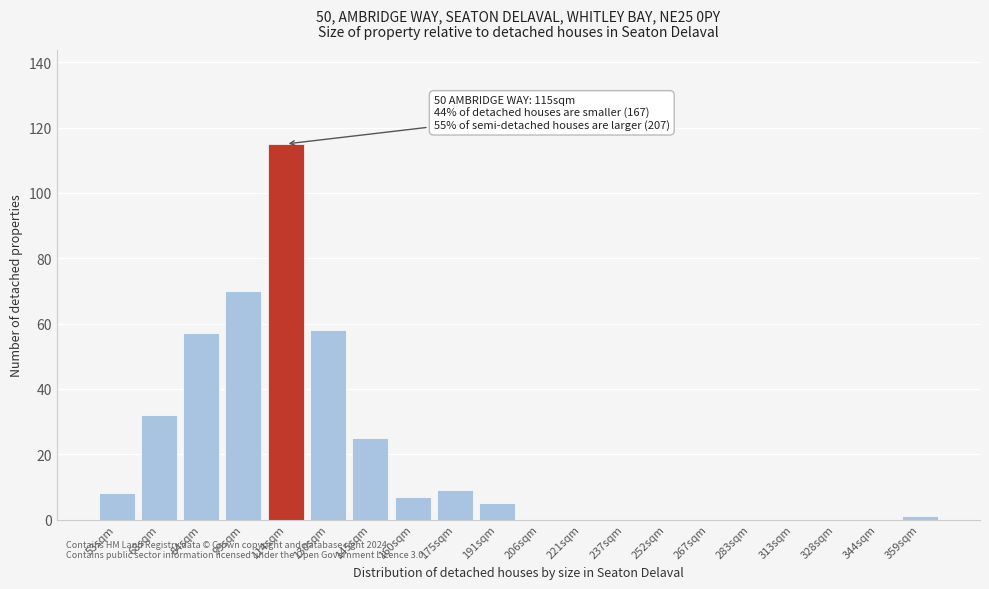

Reading left to right, what are all the values shown in this chart?

53sqm=8	68sqm=32	84sqm=57	99sqm=70	114sqm=115	130sqm=58	145sqm=25	160sqm=7	175sqm=9	191sqm=5	206sqm=0	221sqm=0	237sqm=0	252sqm=0	267sqm=0	283sqm=0	313sqm=0	328sqm=0	344sqm=0	359sqm=1